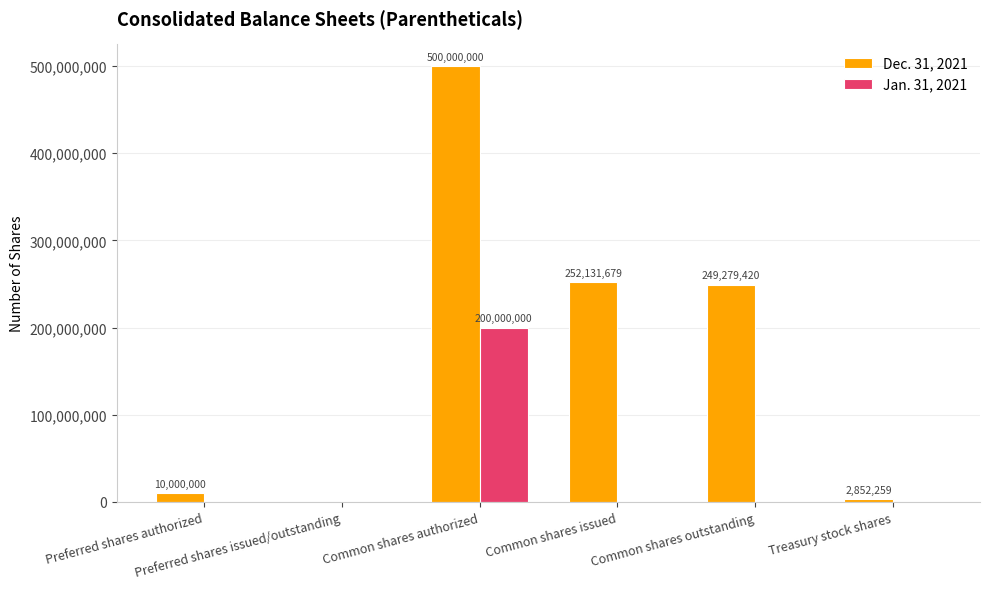

Which series has the largest total across all categories?

Dec. 31, 2021